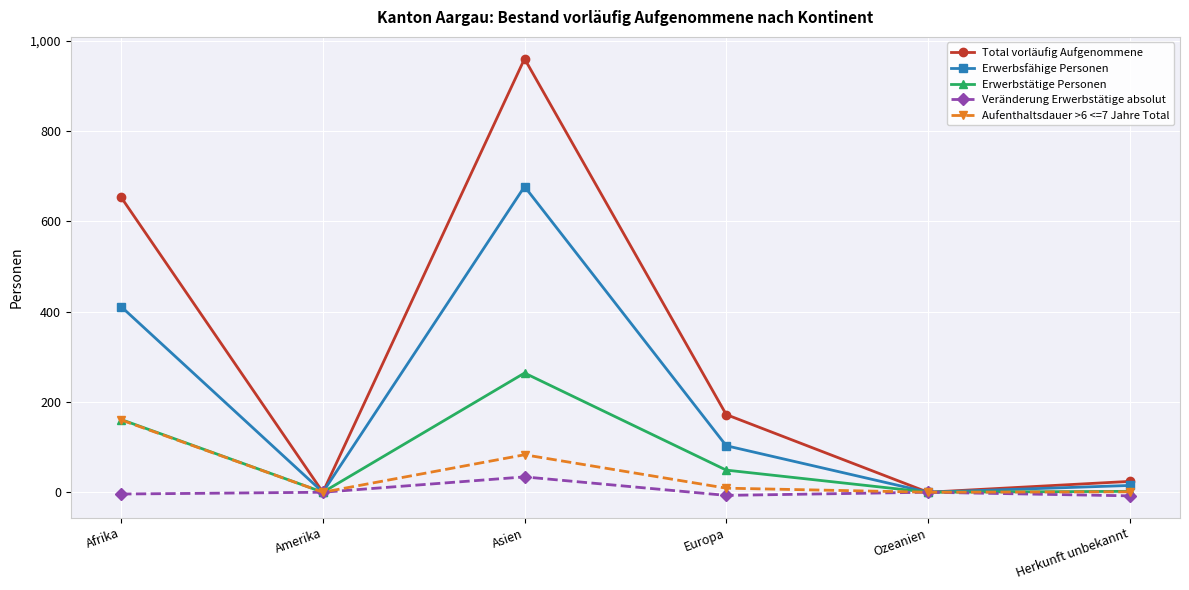

At how many categories does at least one series exceed 899?

1